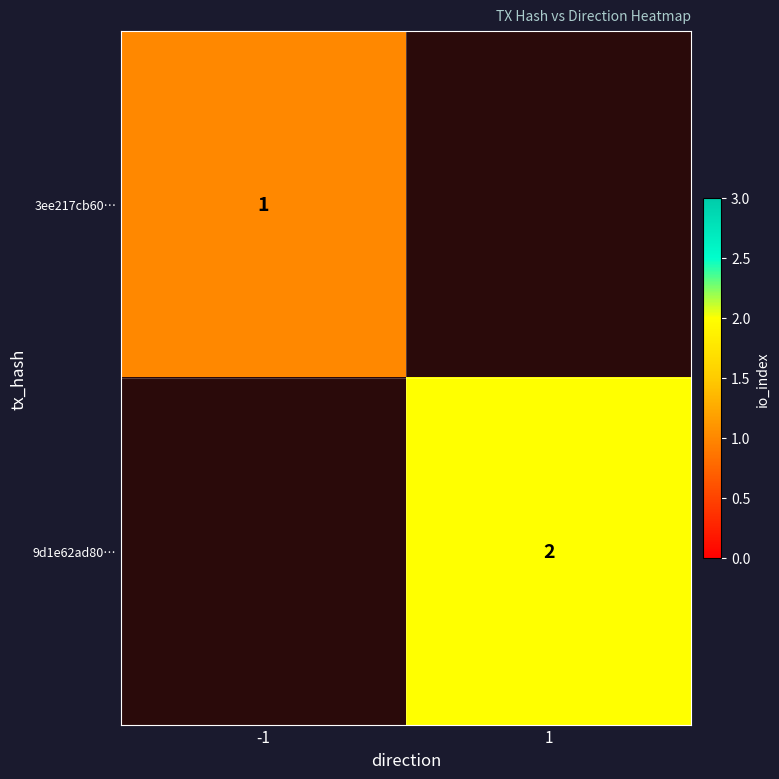

The 9d1e62ad80… series shows 2 at 1. True or false?

True